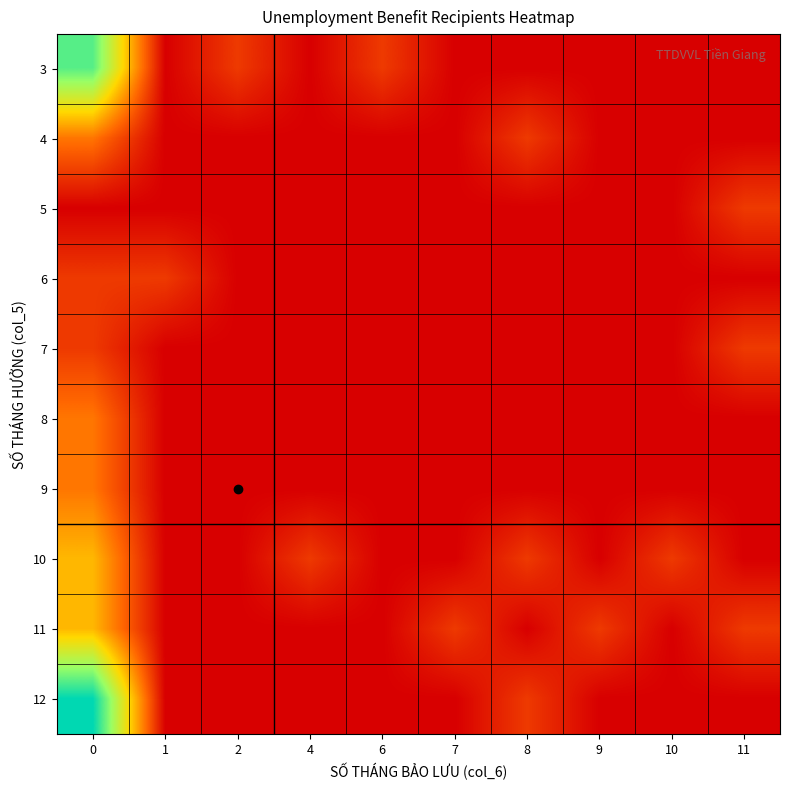

What is the total value across all series at 8?

3